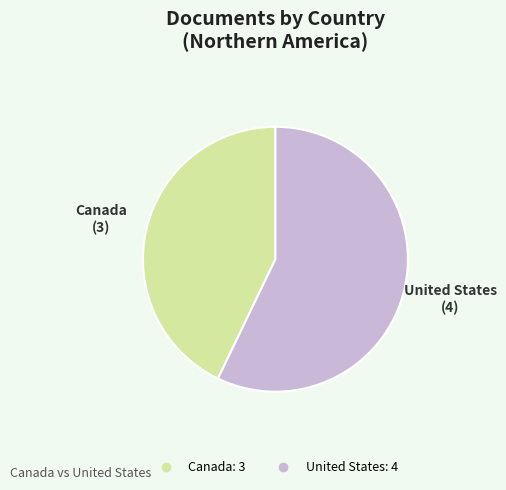

Count the number of slices in the pie.

2